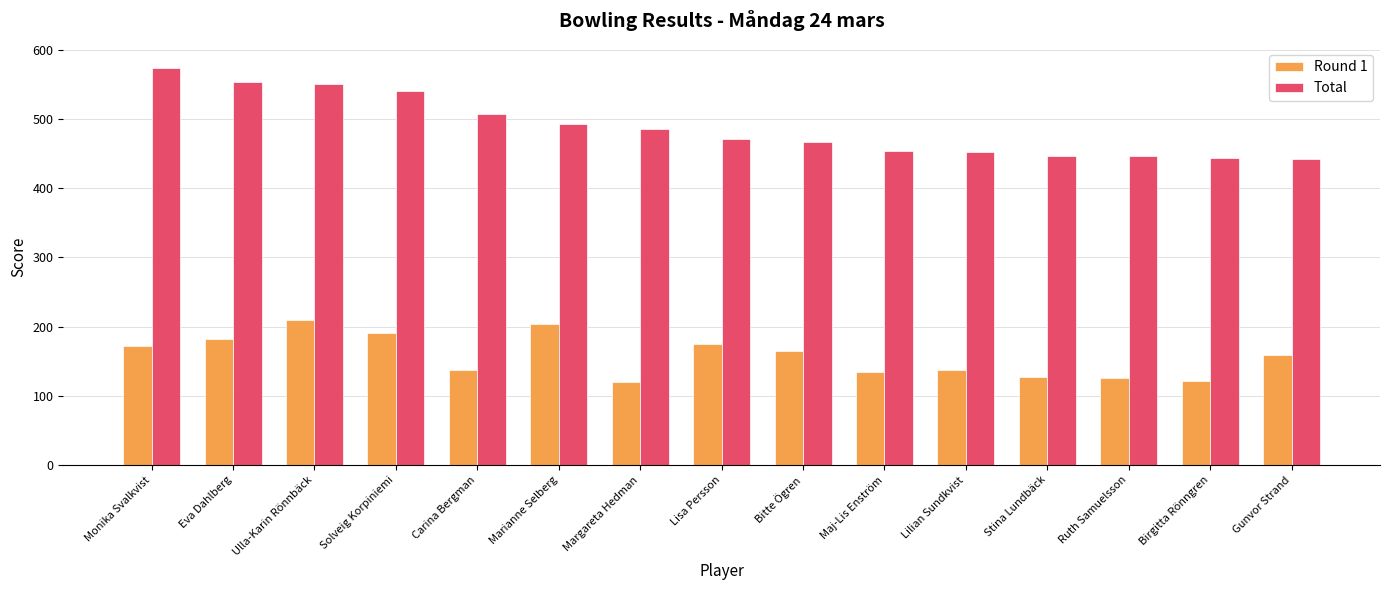

What is the label of the 10th bar from the left?

Maj-Lis Enström